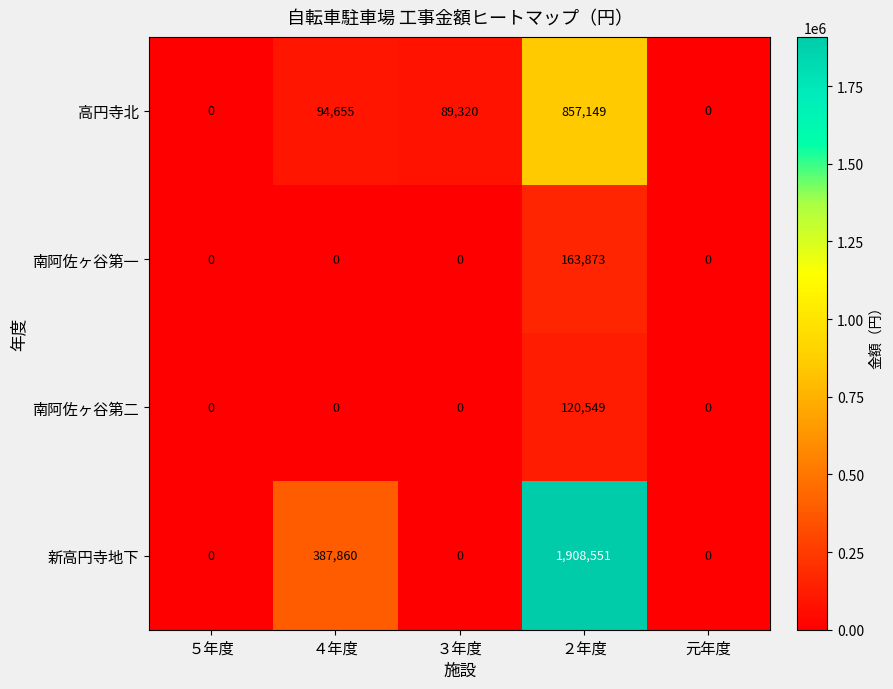

What is the sum of all 南阿佐ヶ谷第二 values?

120549